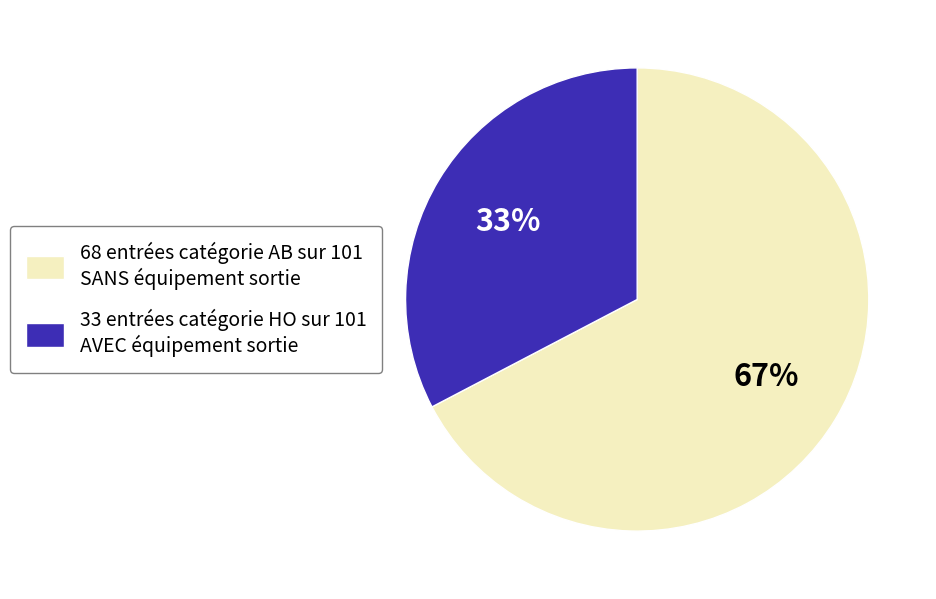

What percentage is the 33 entrées catégorie HO sur 101 AVEC équipement sortie slice, to the nearest percent?

33%